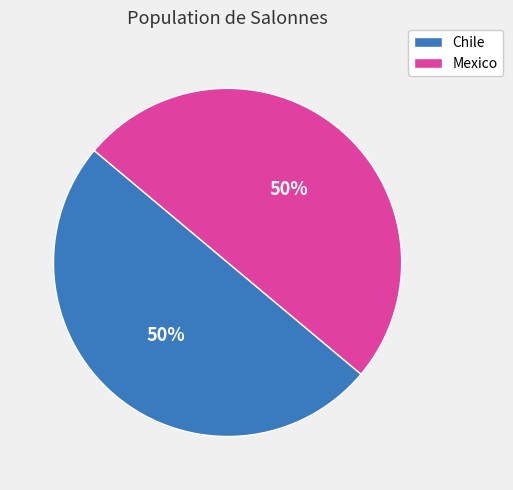

To the nearest percent, what is the combined percentage of Chile and Mexico?

100%